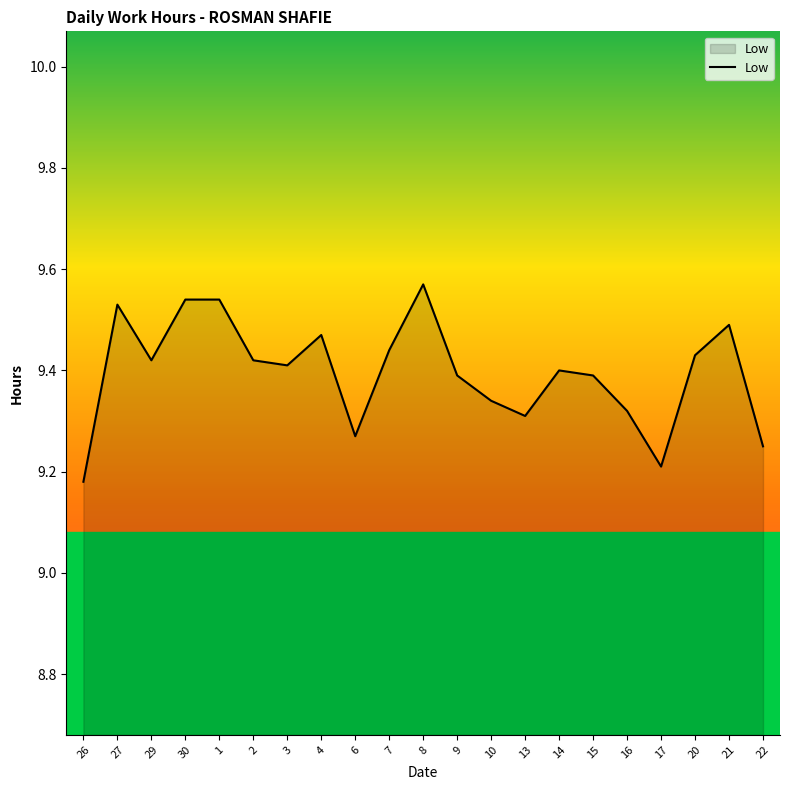

Where is the data nearest to the value 9?

26